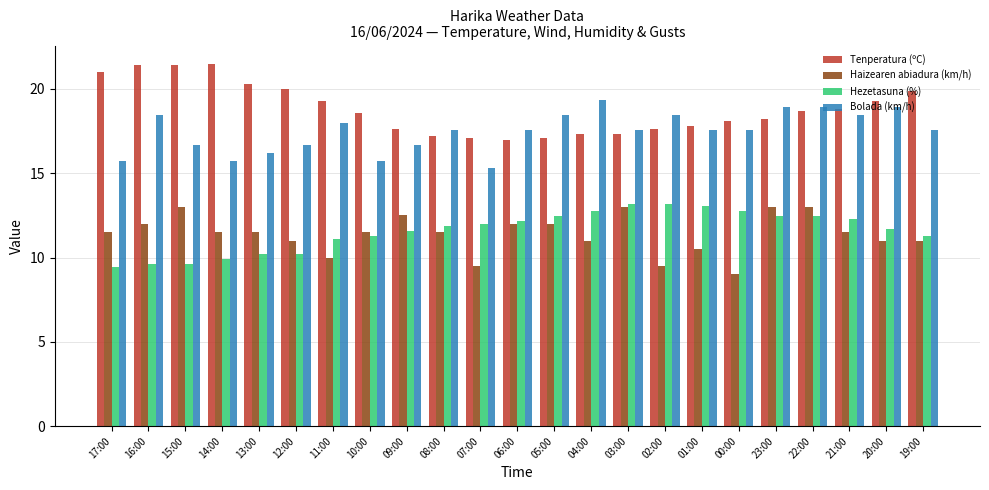

At how many categories does at least one series exceed 14?

23